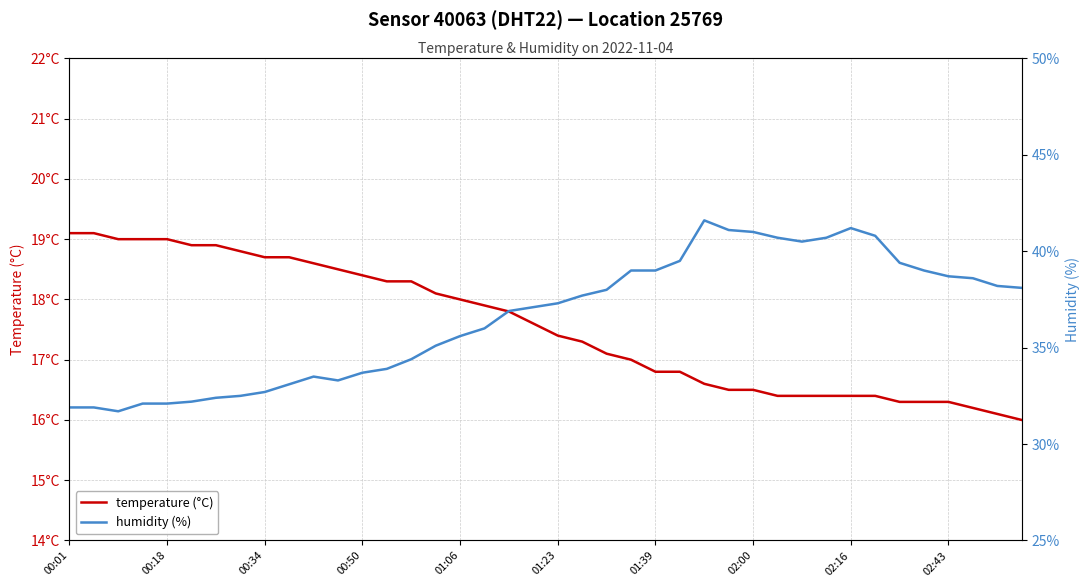

At 34, list the series in order from largest to smallest.

humidity (%), temperature (°C)